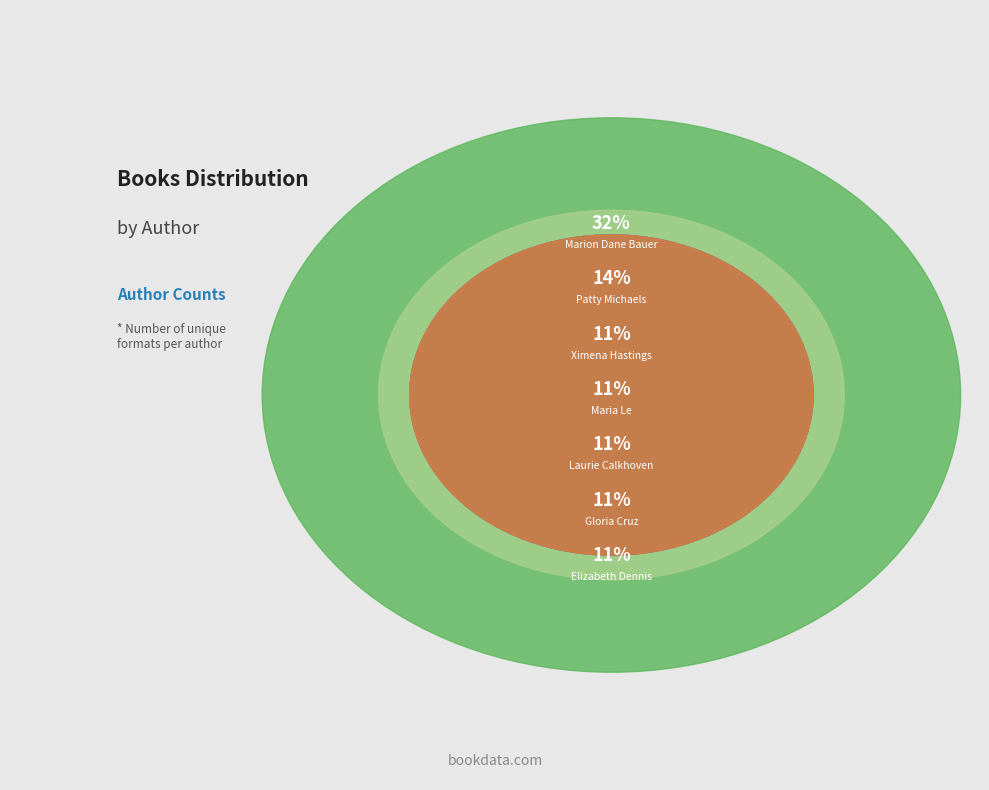

Does Elizabeth Dennis account for over 50% of the chart?

No